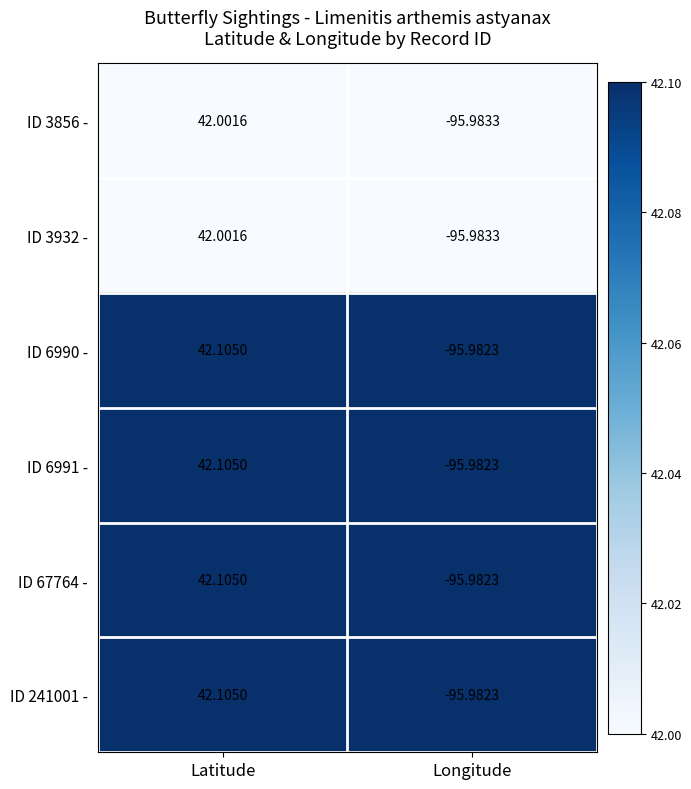

At which label is ID 67764 - closest to -26?

Latitude